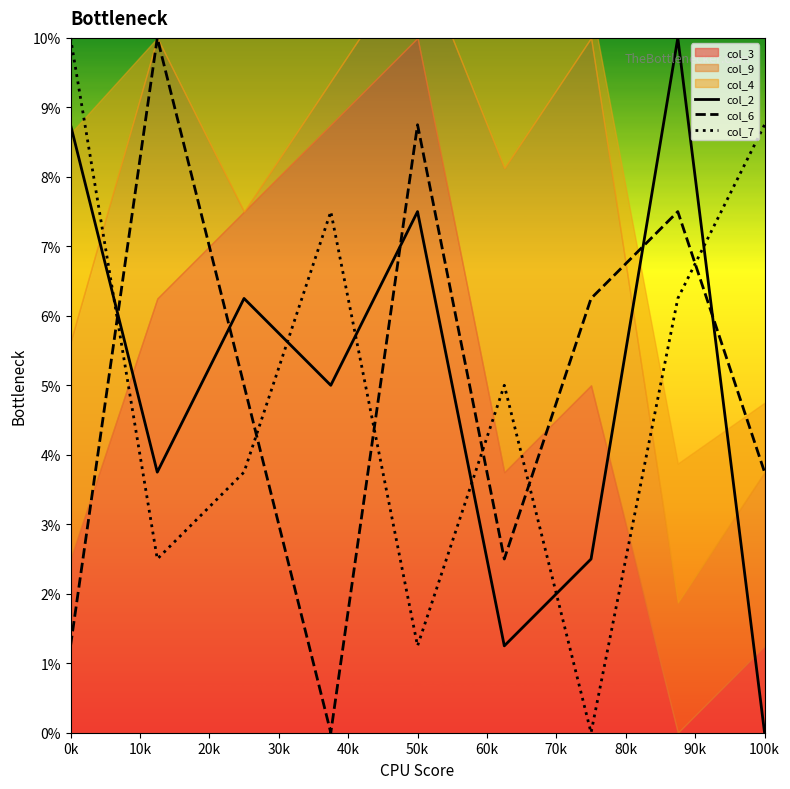

The value of col_2 at 100k is 0.0. True or false?

True